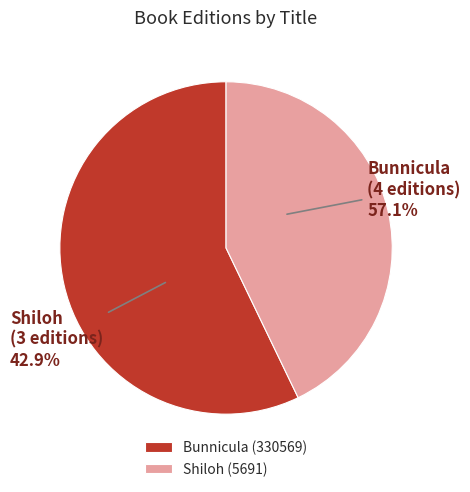

The 9781439132050 slice represents 32% of the pie. True or false?

False